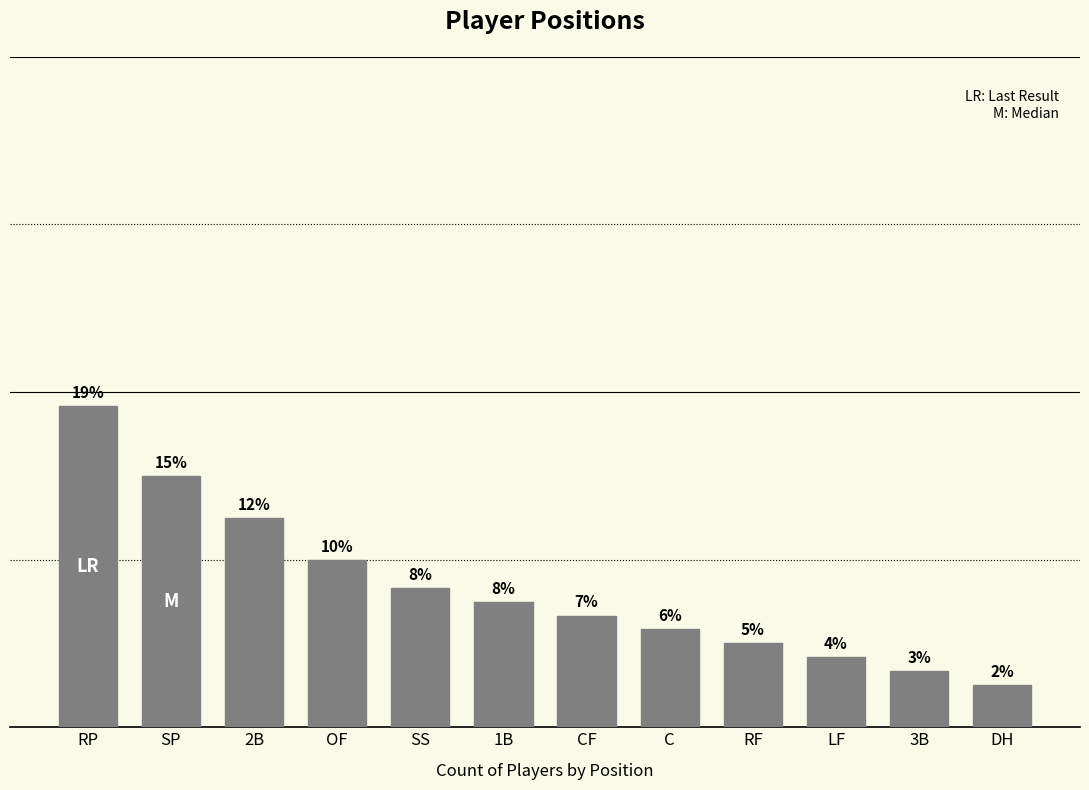

Are the bars horizontal?

No